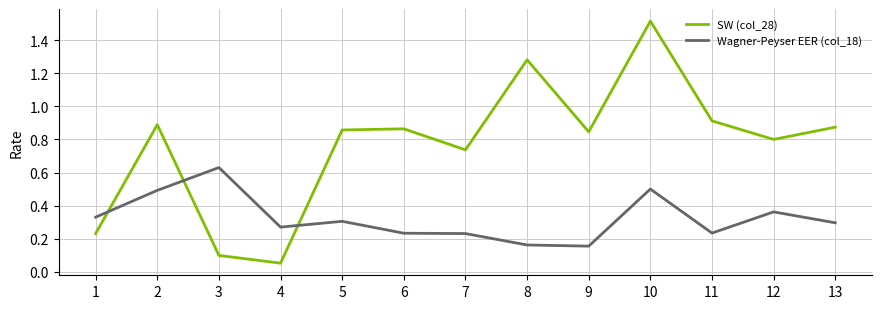

Which series ends up on top after the final intersection of Wagner-Peyser EER (col_18) and SW (col_28)?

SW (col_28)